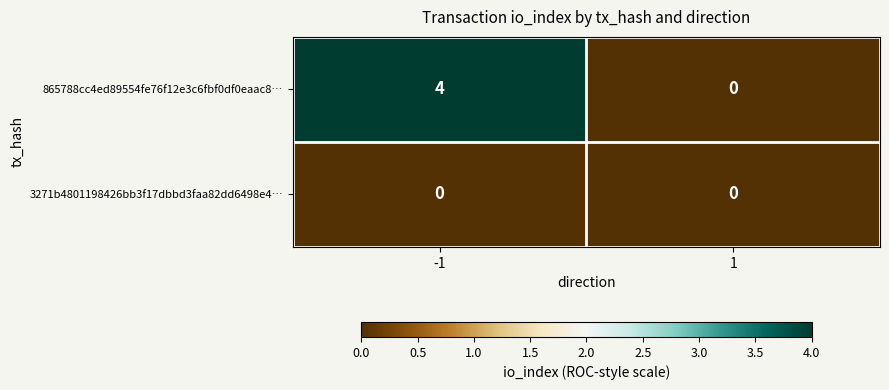

At which category is the sum across all series the highest?

-1